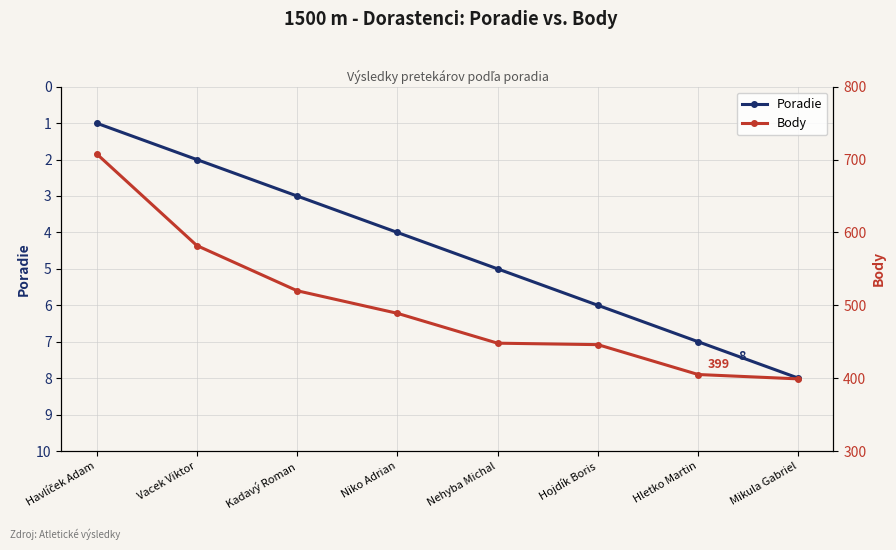

What position from the right is Mikula Gabriel?

1